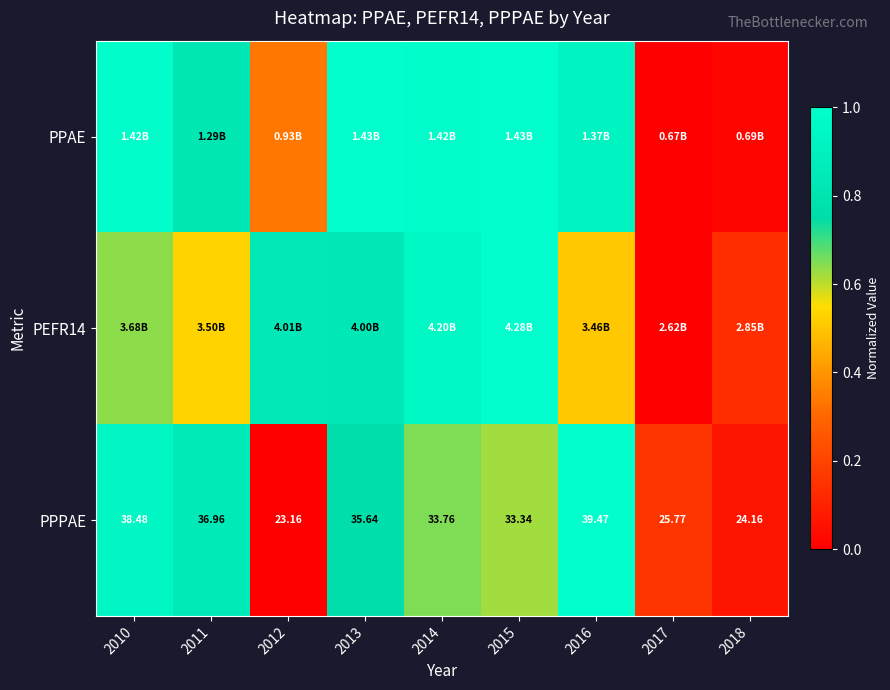

At which label is PPPAE closest to 0?

2012